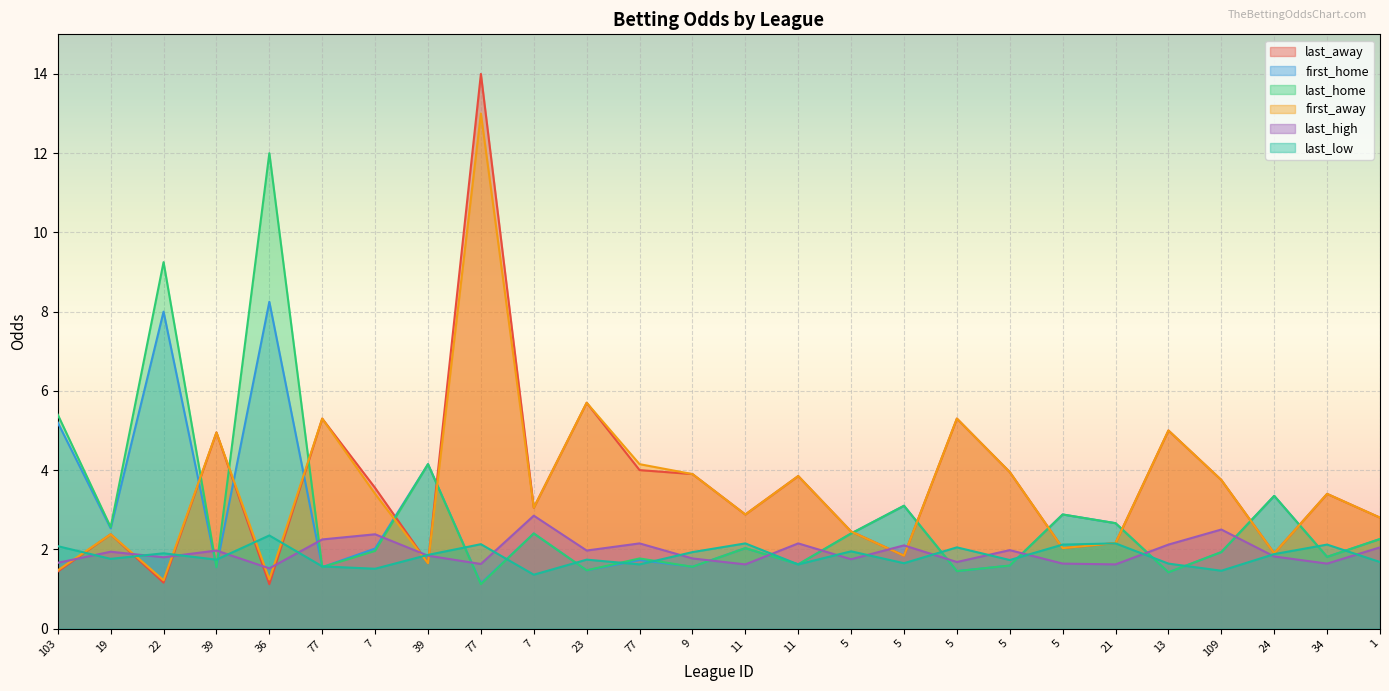

What is the label of the 4th point from the left?

39